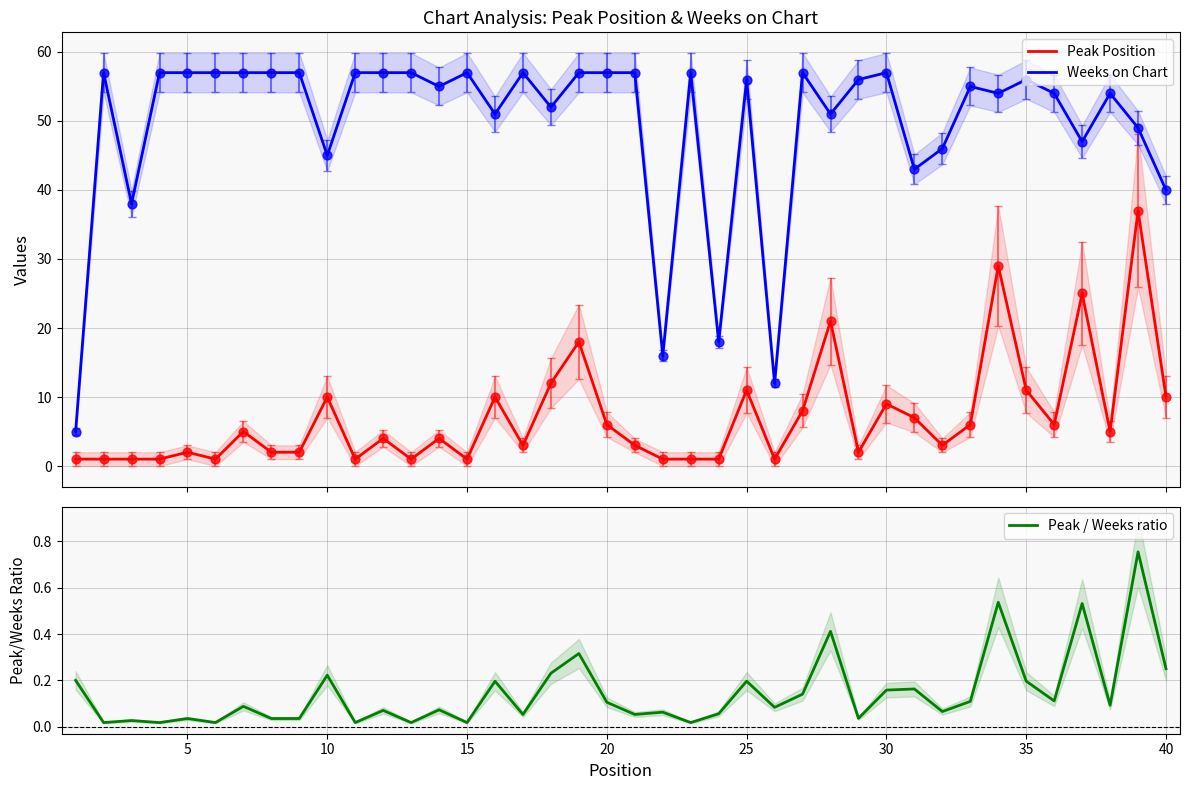

What is the lowest value of the Weeks on Chart series?

5